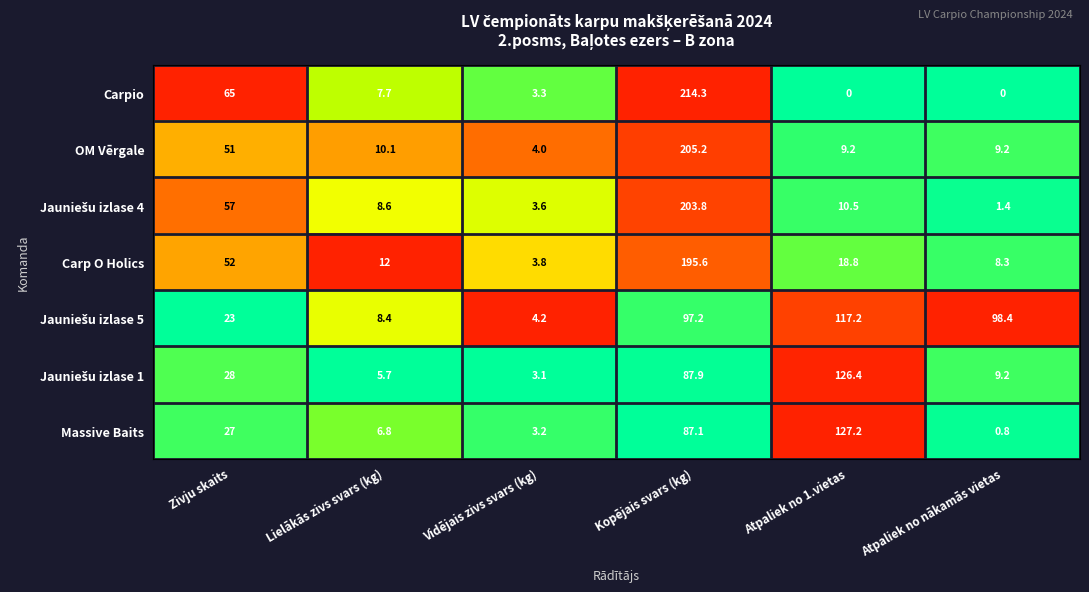

True or false: Massive Baits has a value of 127.2 at Atpaliek no 1.vietas.

True